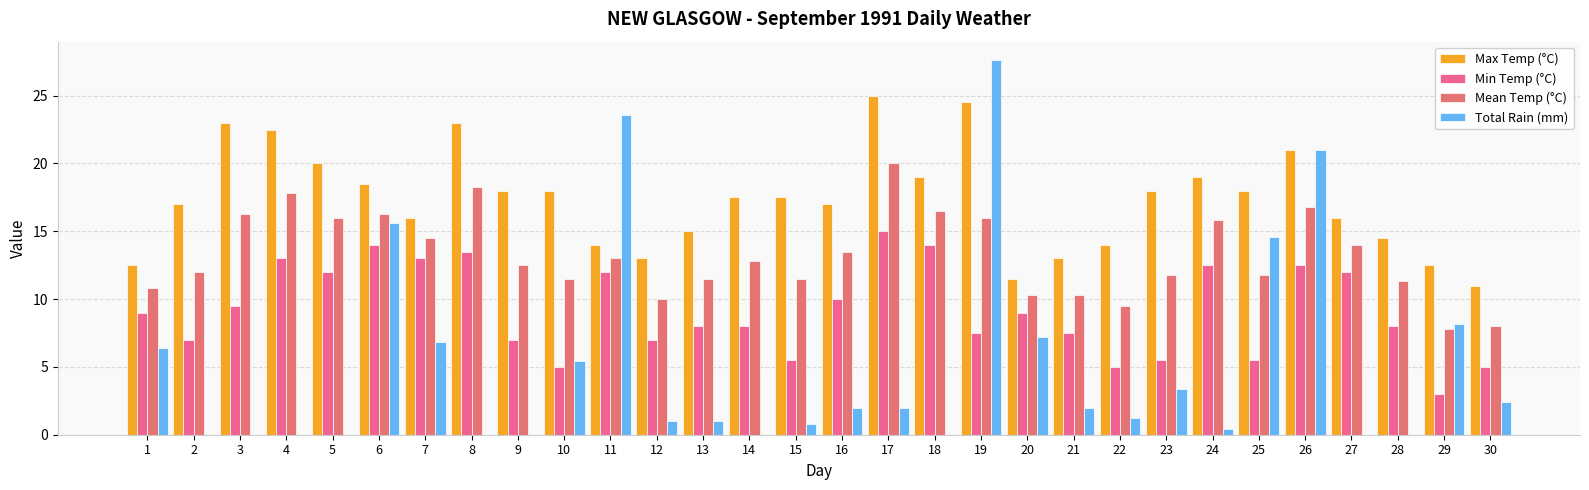

Which series has the widest spread of values?

Total Rain (mm)